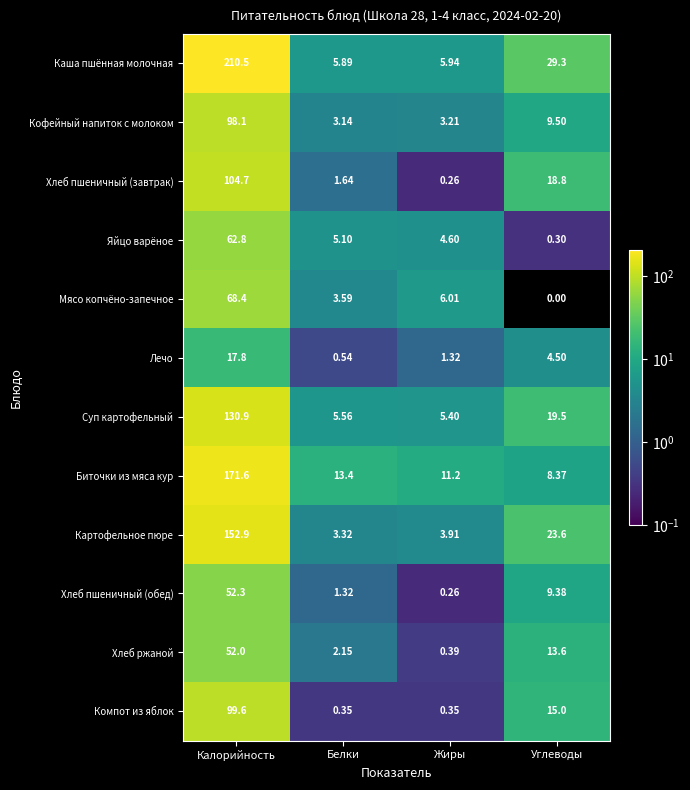

Which label corresponds to the largest value in the chart?

Калорийность